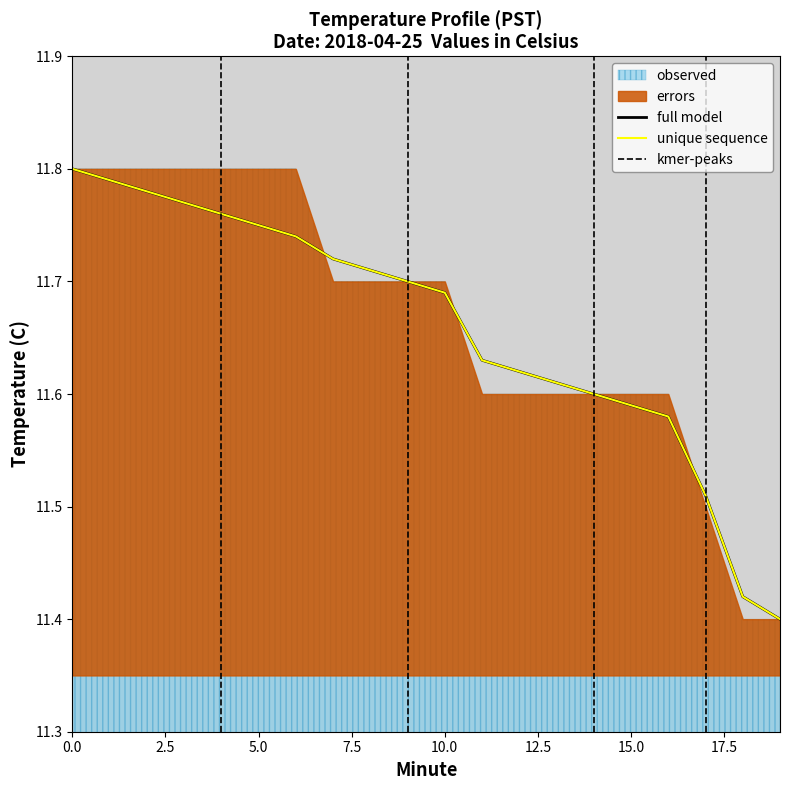

How many lines are shown in the chart?

2